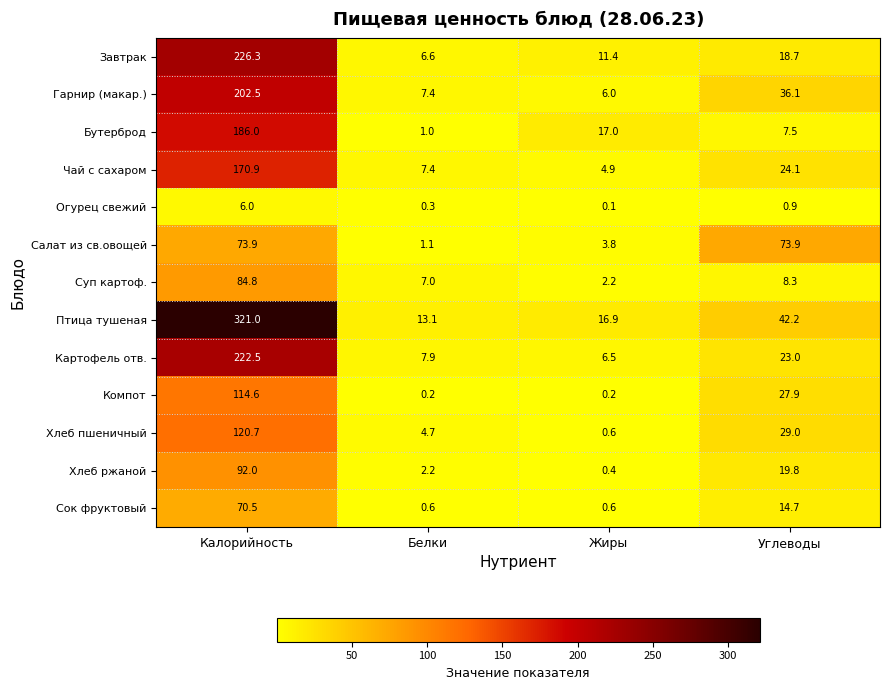

Rank the series at Углеводы from lowest to highest value.

Огурец свежий, Бутерброд, Суп картоф., Сок фруктовый, Завтрак, Хлеб ржаной, Картофель отв., Чай с сахаром, Компот, Хлеб пшеничный, Гарнир (макар.), Птица тушеная, Салат из св.овощей